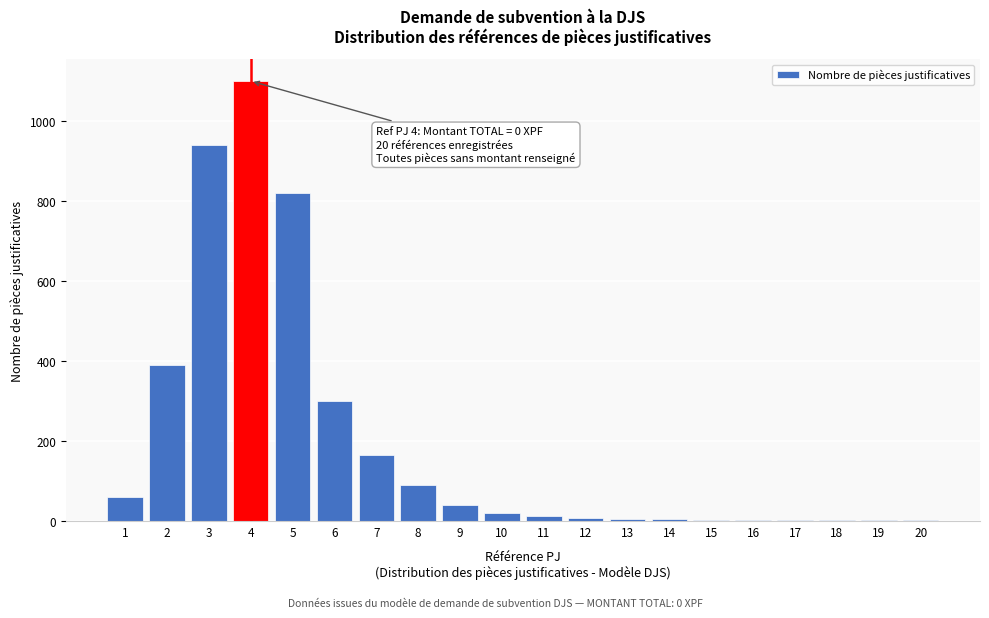

What is the change in value from 5 to 9?

-780